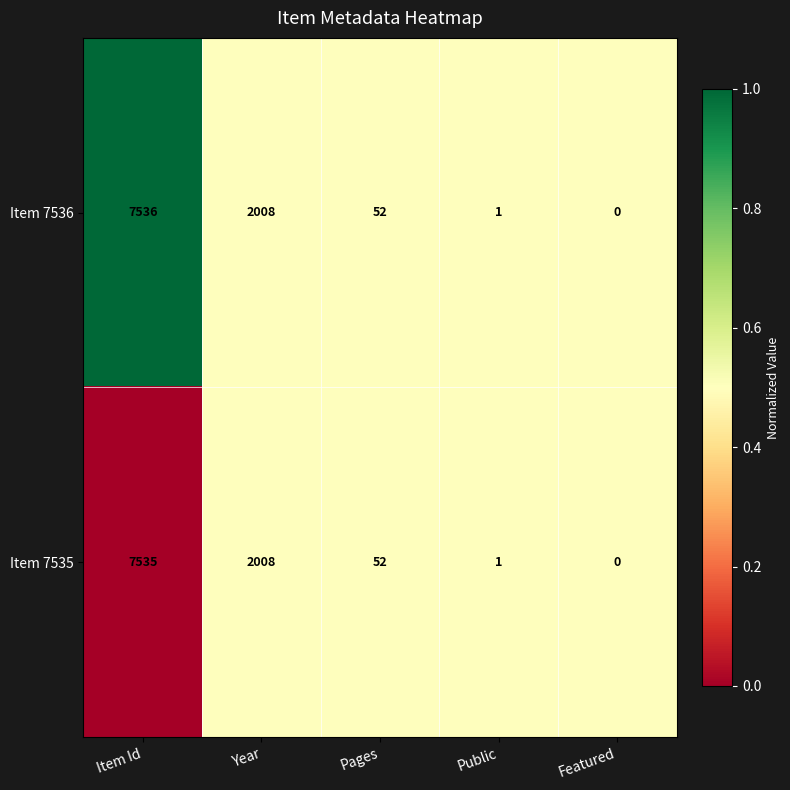

Which series changed the most between Item Id and Featured?

Item 7536